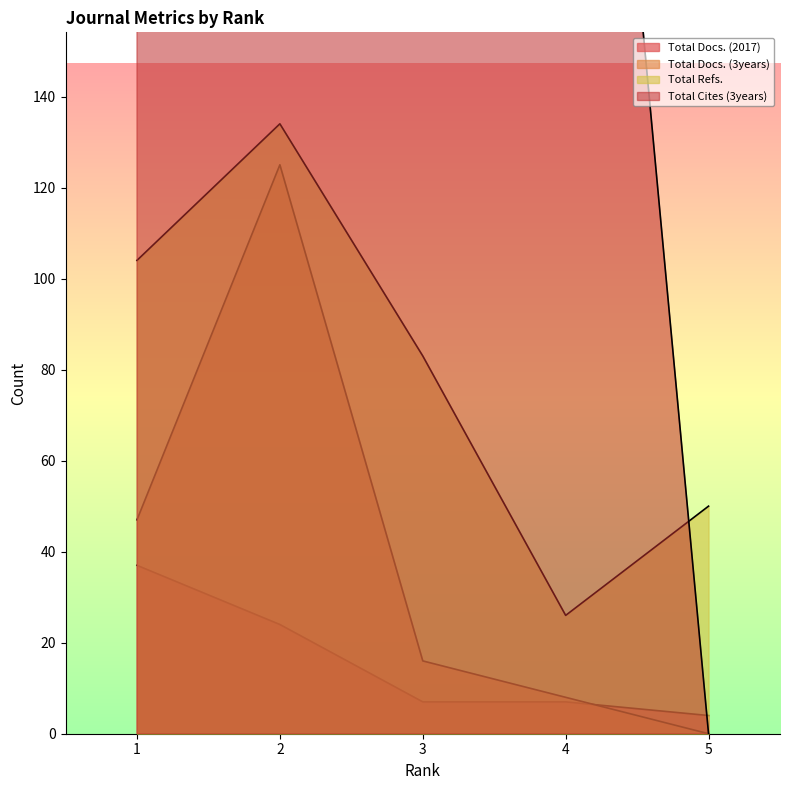

How many lines are shown in the chart?

4